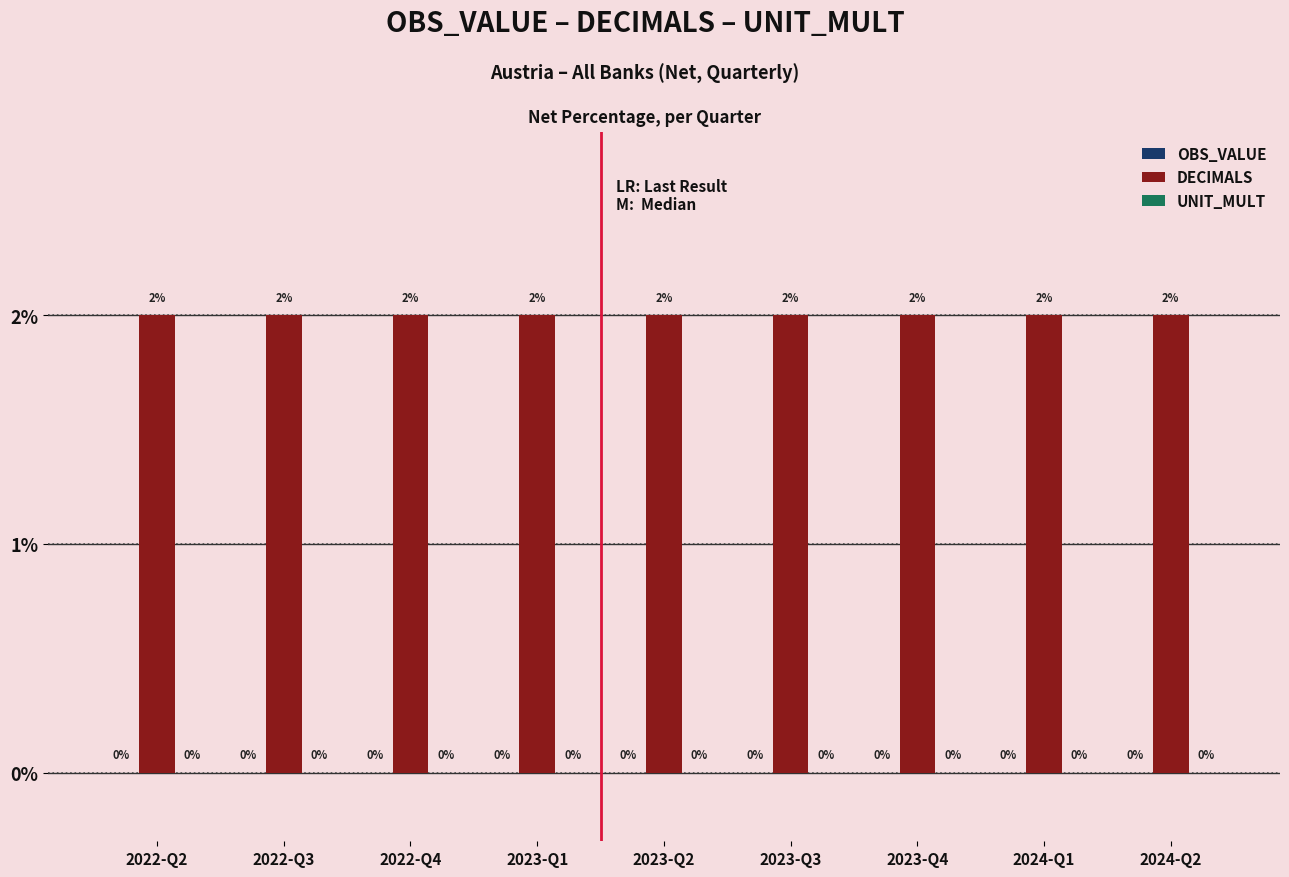

At how many categories does at least one series exceed 1?

9